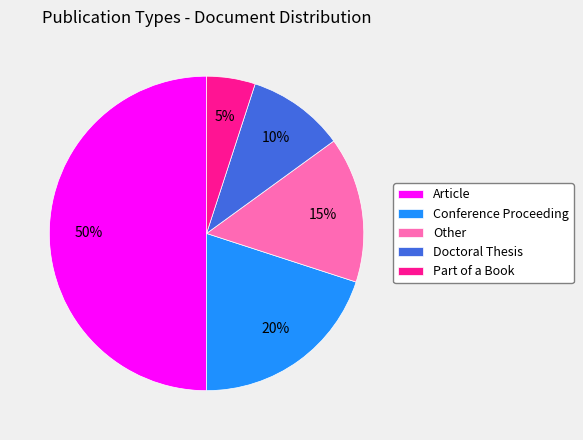

Combined, do Doctoral Thesis and Conference Proceeding account for over 50%?

No